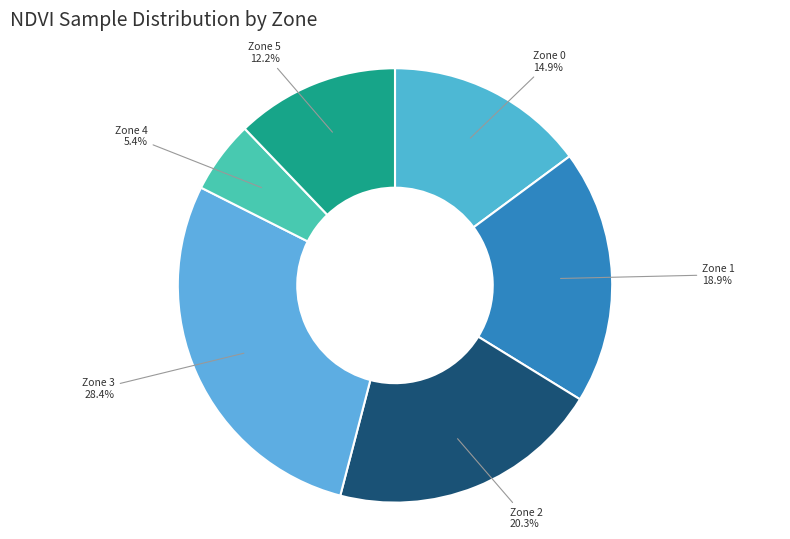

Does any single category account for the majority?

No